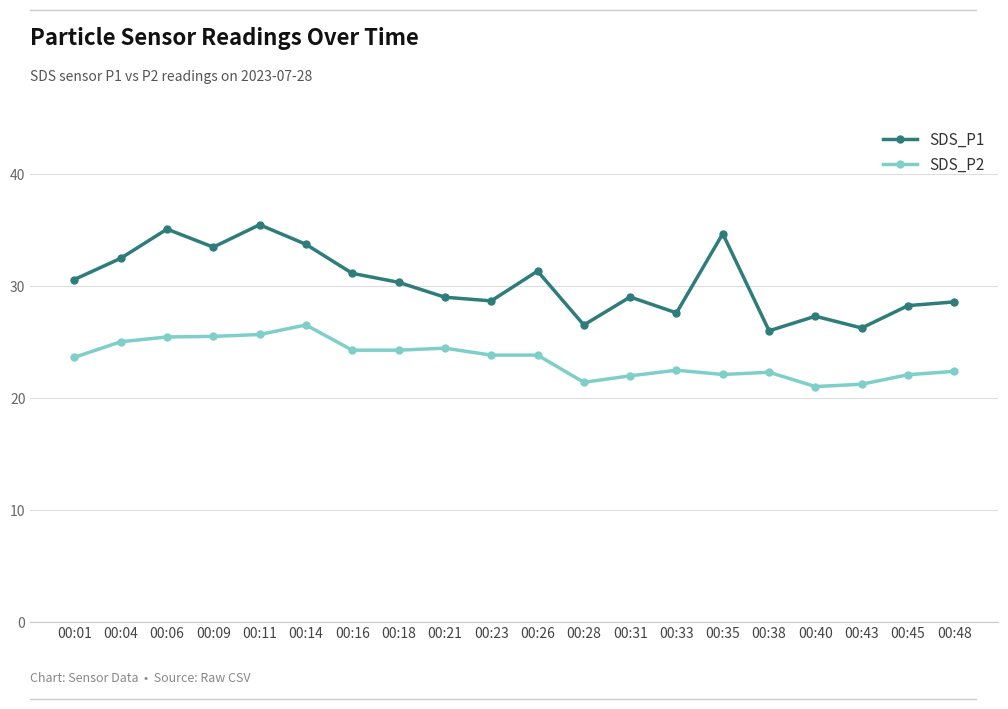

What is the difference between the maximum and minimum values in the SDS_P1 series?

9.5